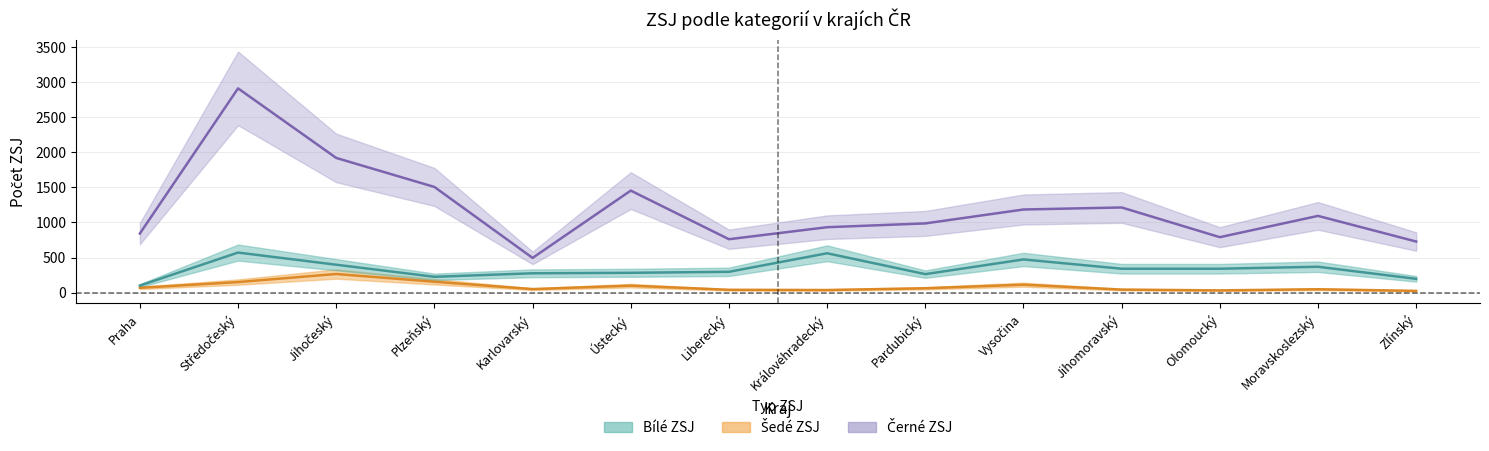

How many interior local valleys does the Černé ZSJ series have?

3